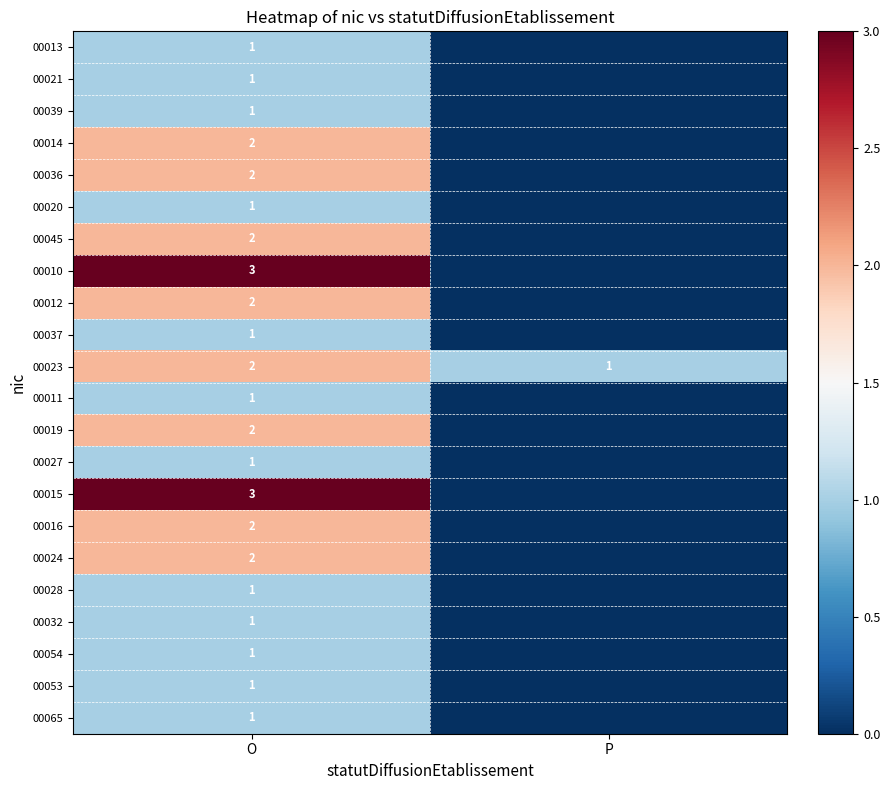

True or false: 00011 has a value of 1 at O.

True